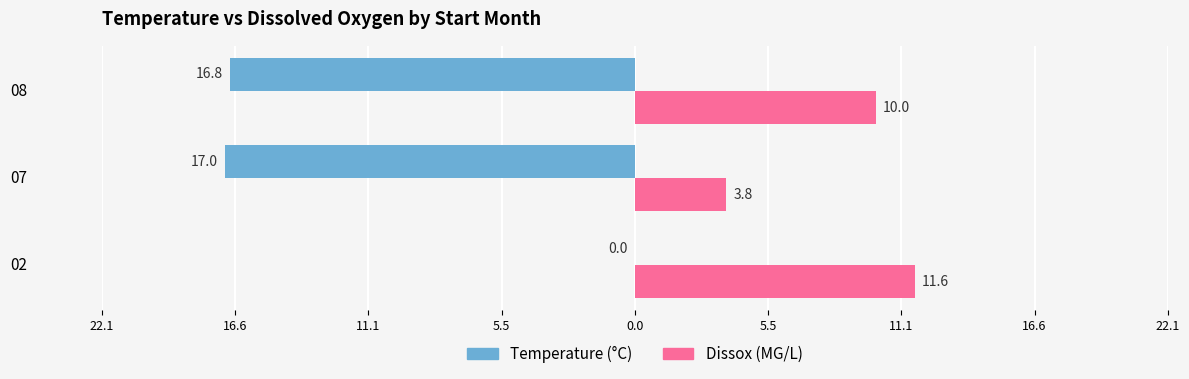

What is the smallest value displayed?

-17.0